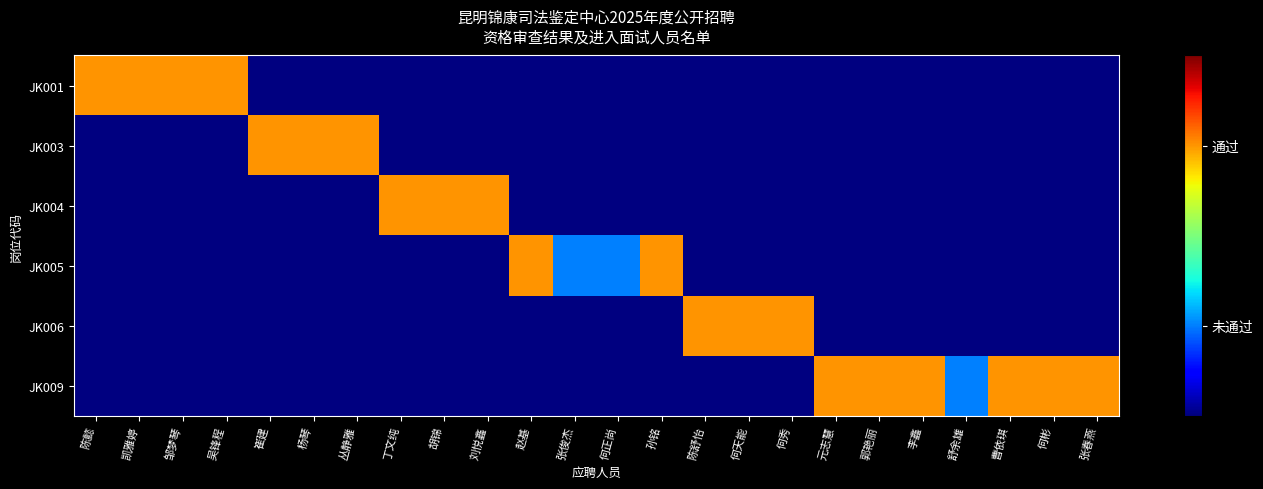

At how many categories does at least one series exceed 1?

21